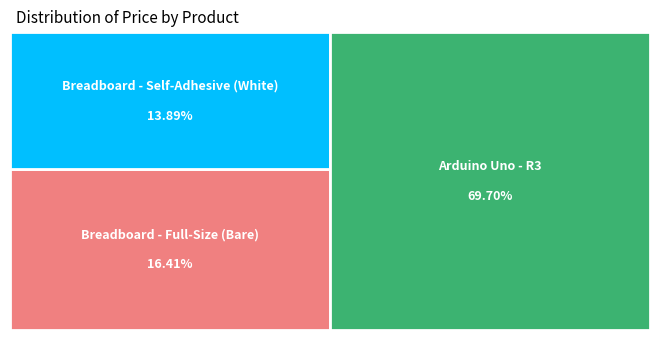

True or false: Arduino Uno - R3 accounts for 76% of the total.

False